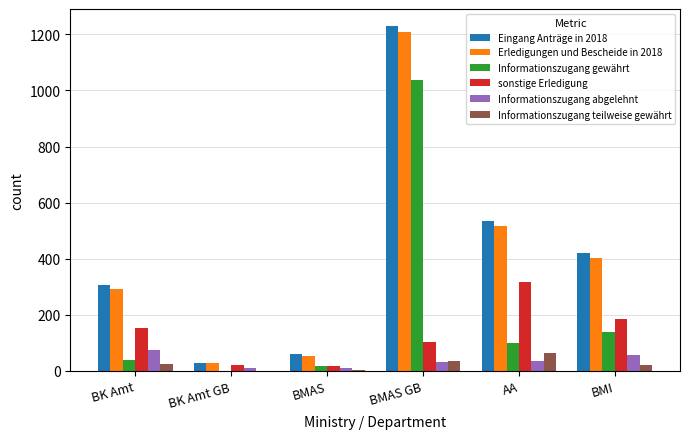

Is the value of Informationszugang gewährt at BMI greater than the value of Informationszugang teilweise gewährt at BMAS GB?

Yes